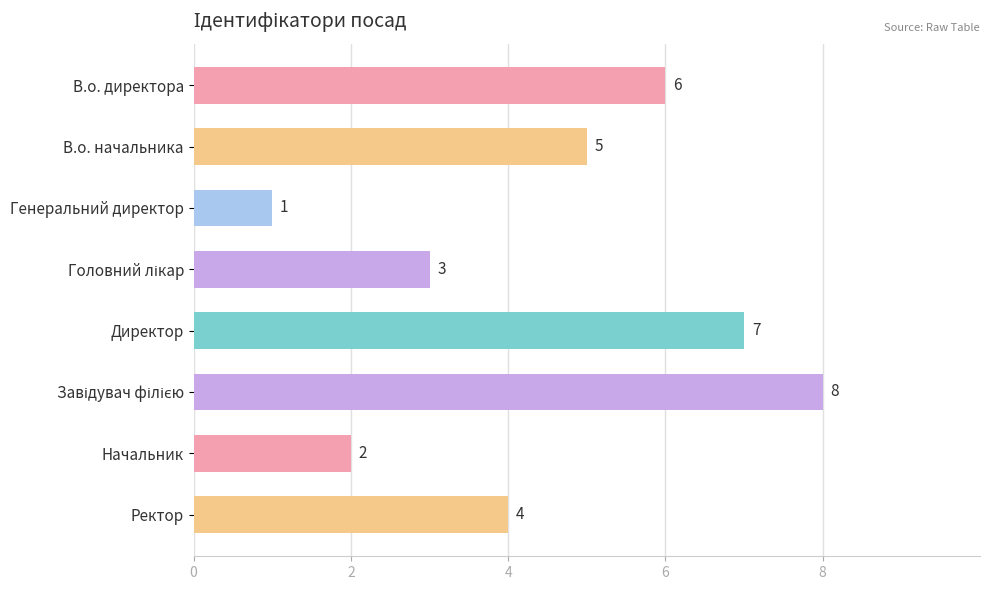

Does the chart contain any negative values?

No